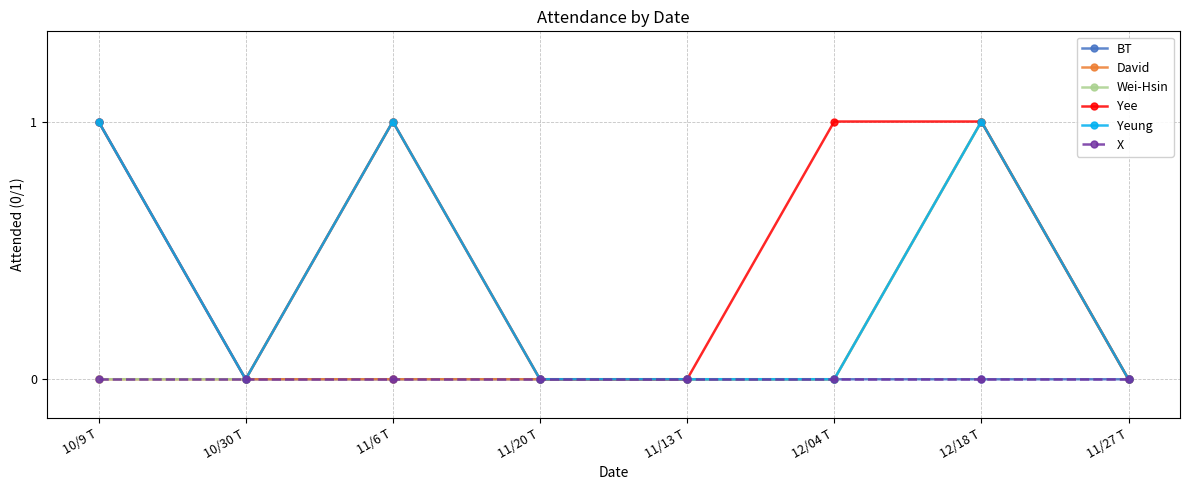

True or false: Yee has a value of 0 at 11/27 T.

True